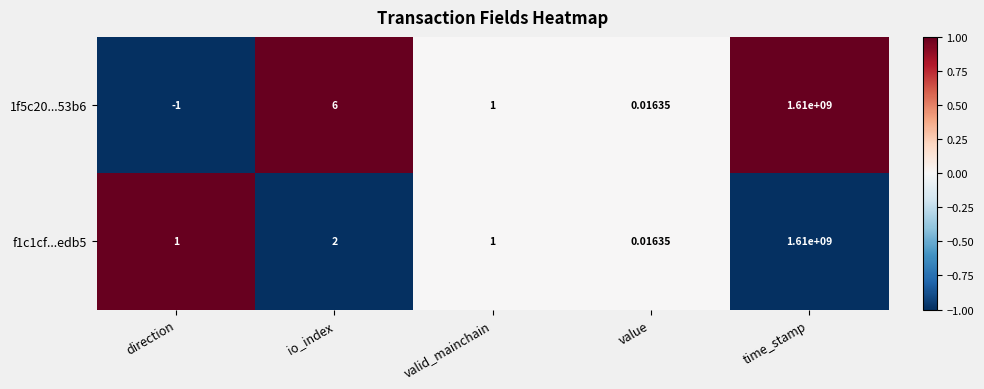

At which category is the sum across all series the highest?

time_stamp